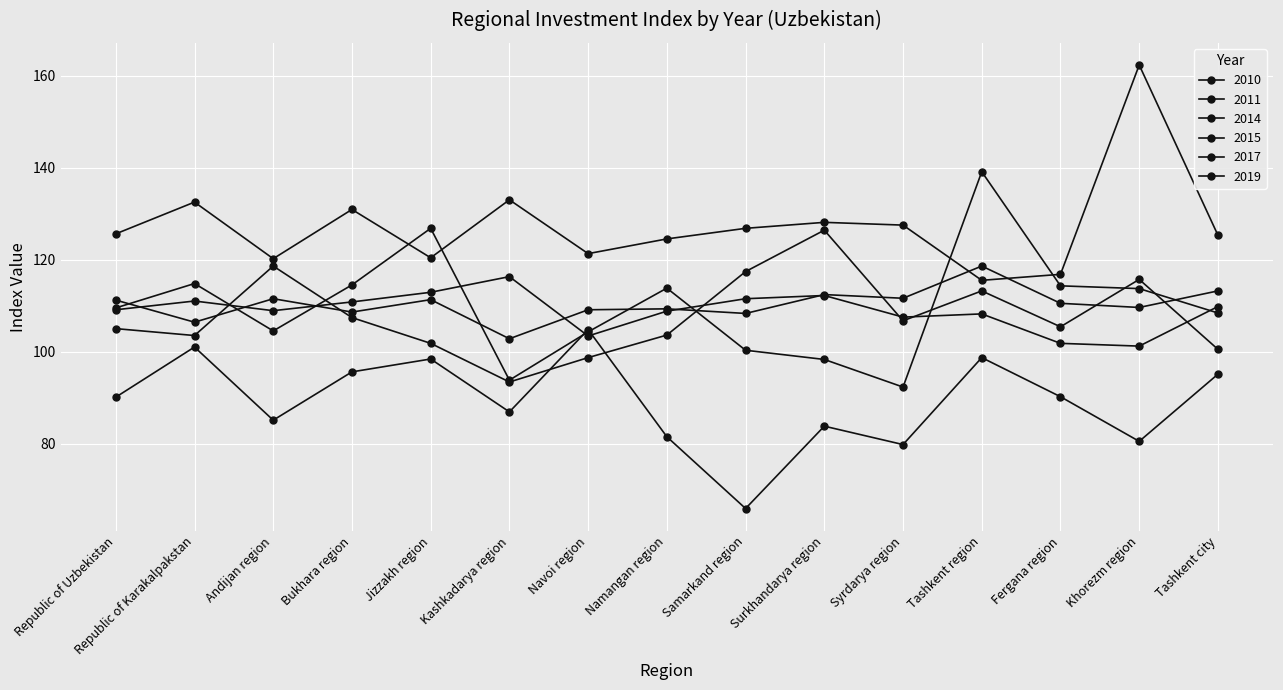

Between Fergana region and Republic of Karakalpakstan, which is larger?

Republic of Karakalpakstan